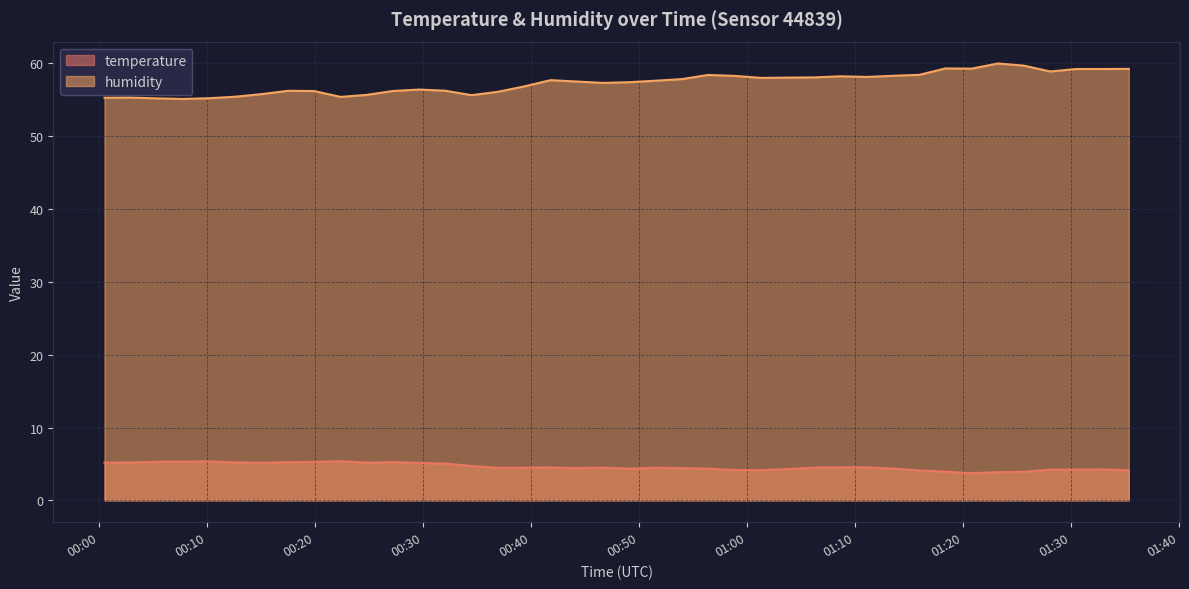

What is the maximum value shown in the chart?

60.0